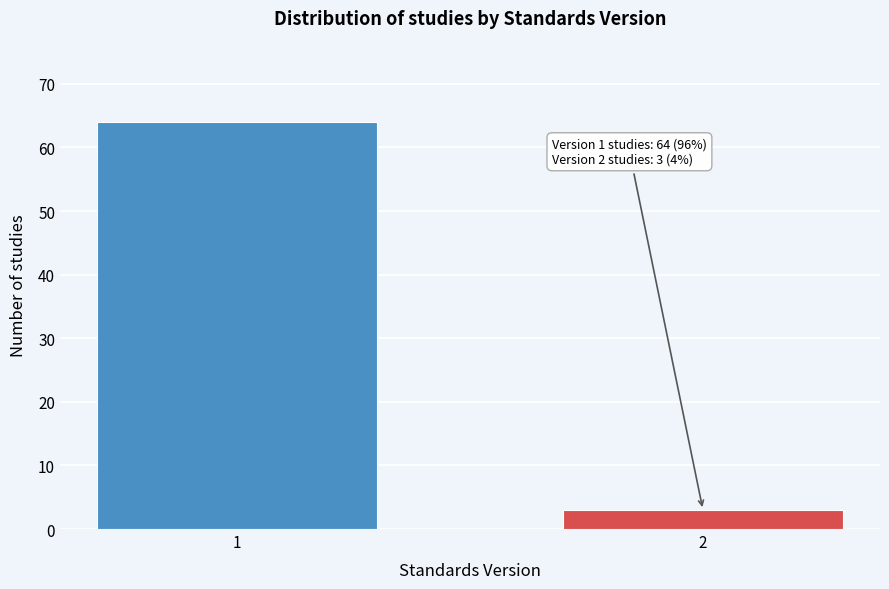

Reading right to left, list all the values displayed in this chart.

2=3	1=64